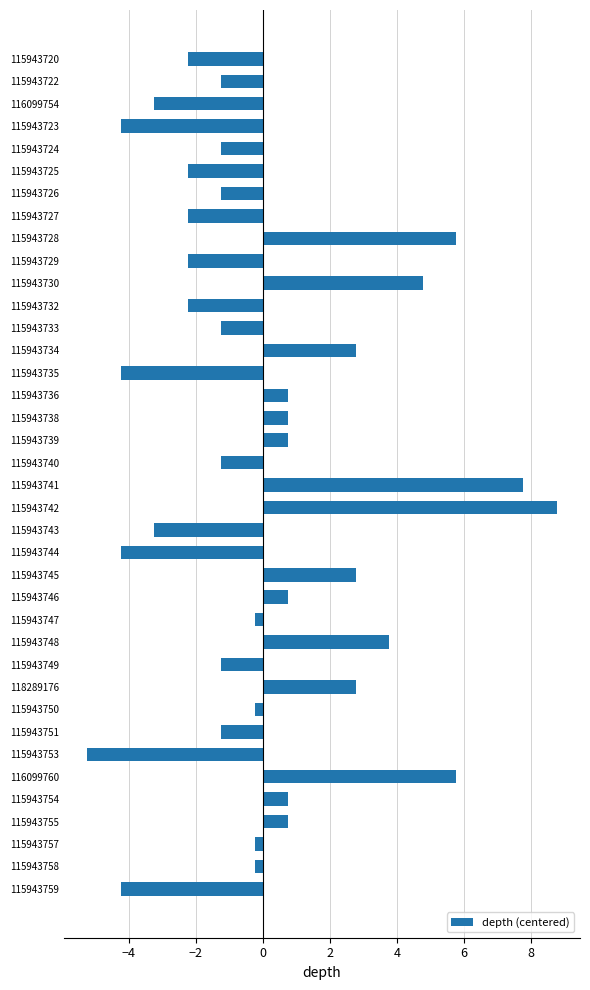

True or false: the data shows 0.8 at 115943736.

True